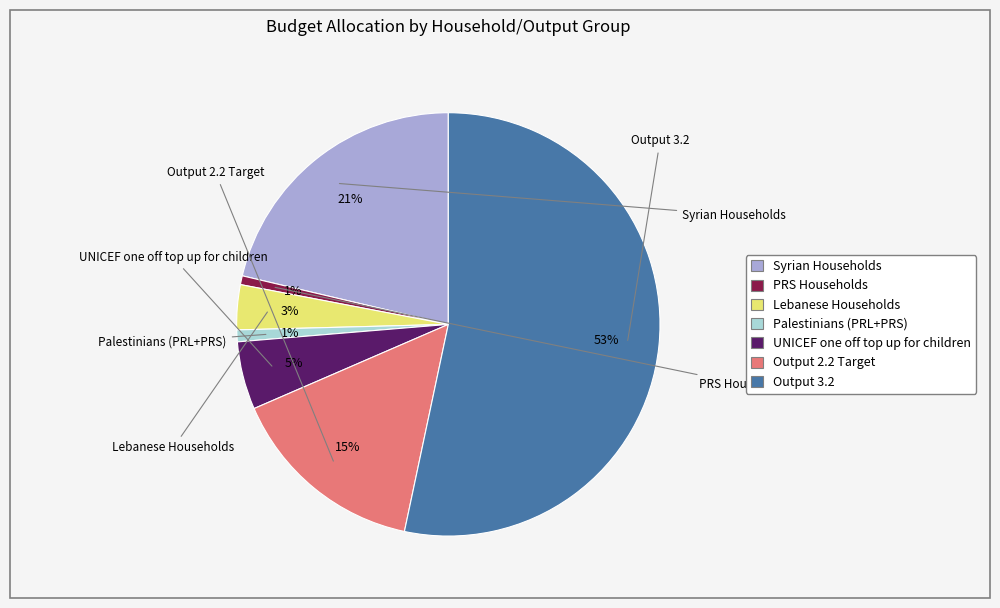

What is the change in value from Palestinians (PRL+PRS) to Output 3.2?

+656696